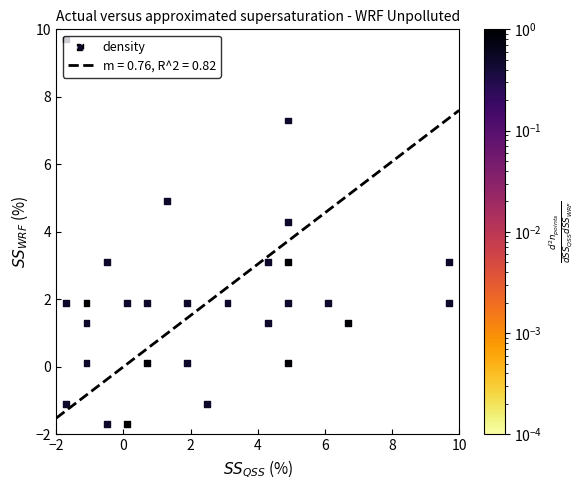

Count the number of categories in the chart.

28